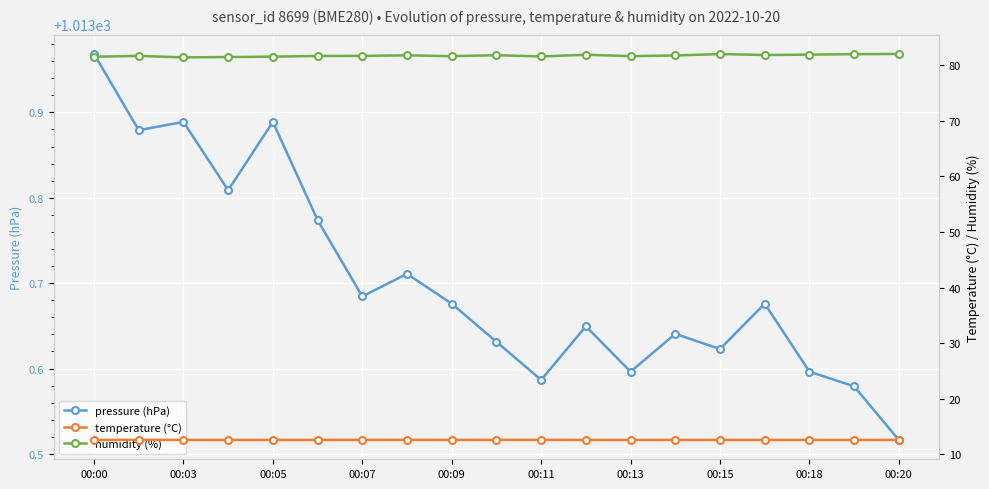

Where is pressure (hPa) nearest to the value 1013?

00:20